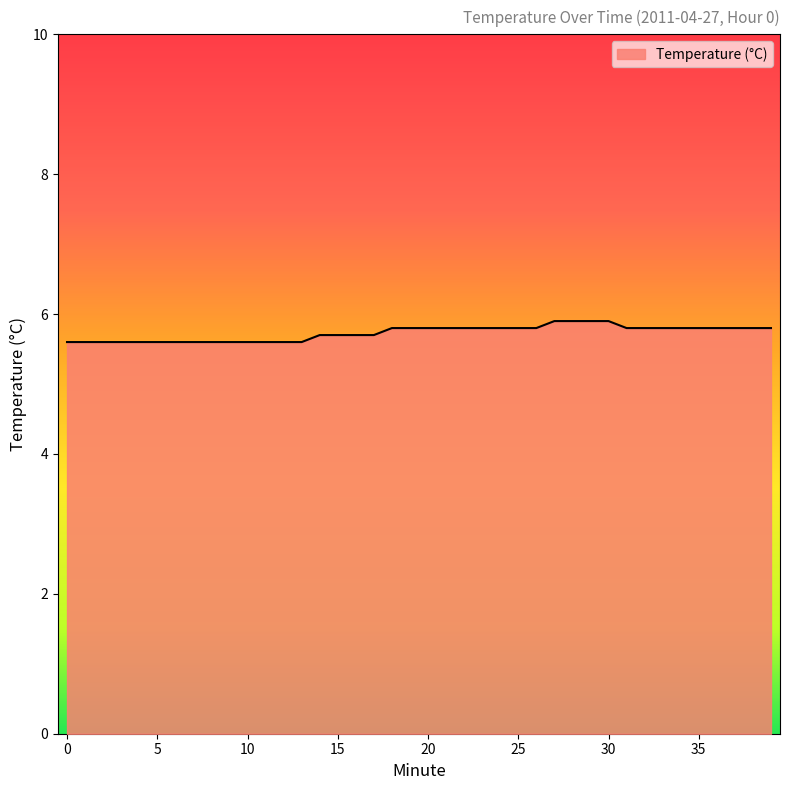

Count the number of categories in the chart.

40